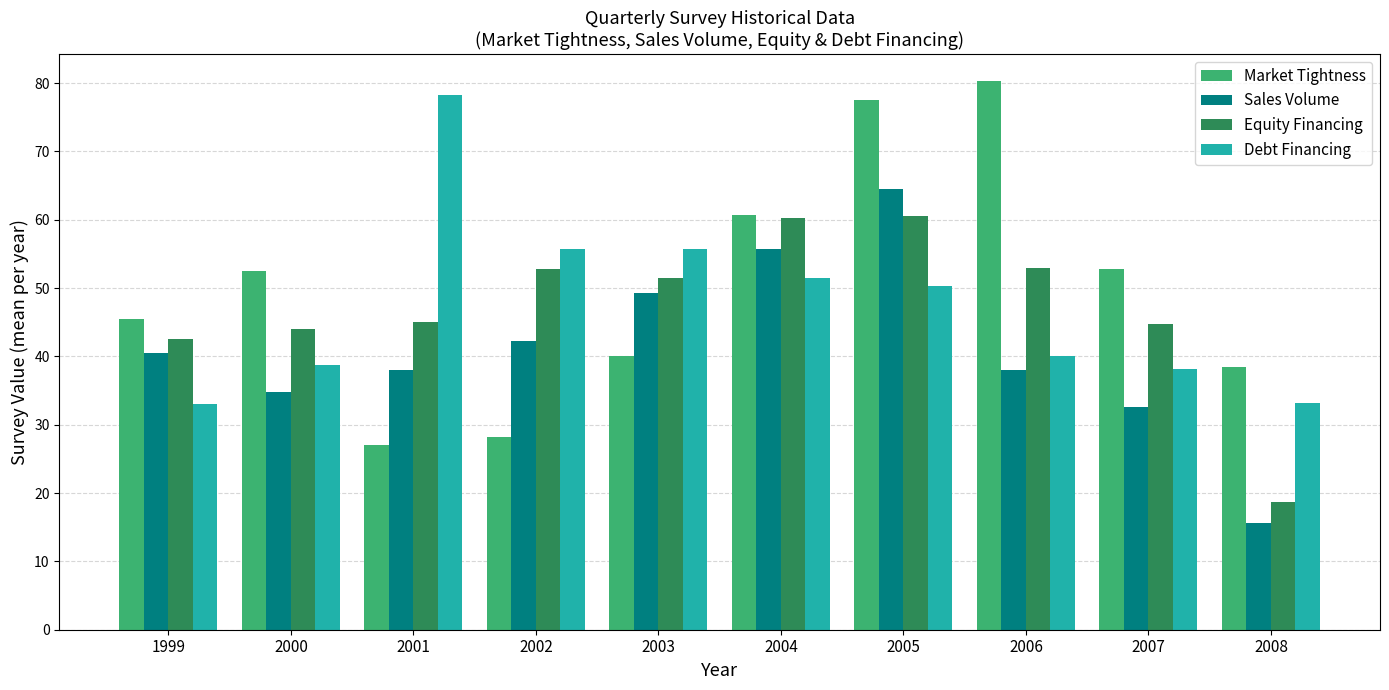

Between 2003 and 2004, which series saw the biggest shift?

Market Tightness